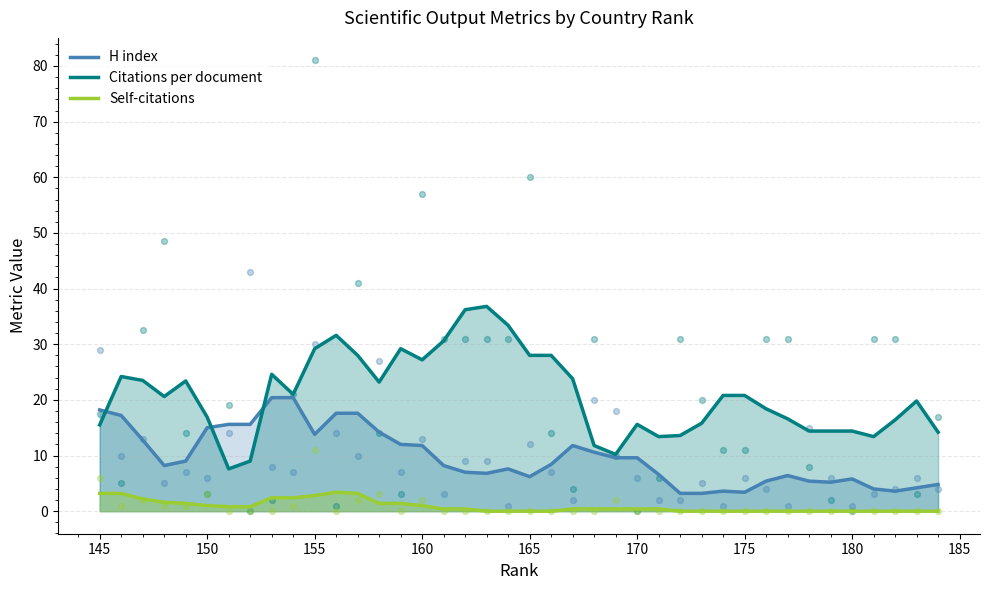

Which series has the widest spread of Y values?

Citations per document